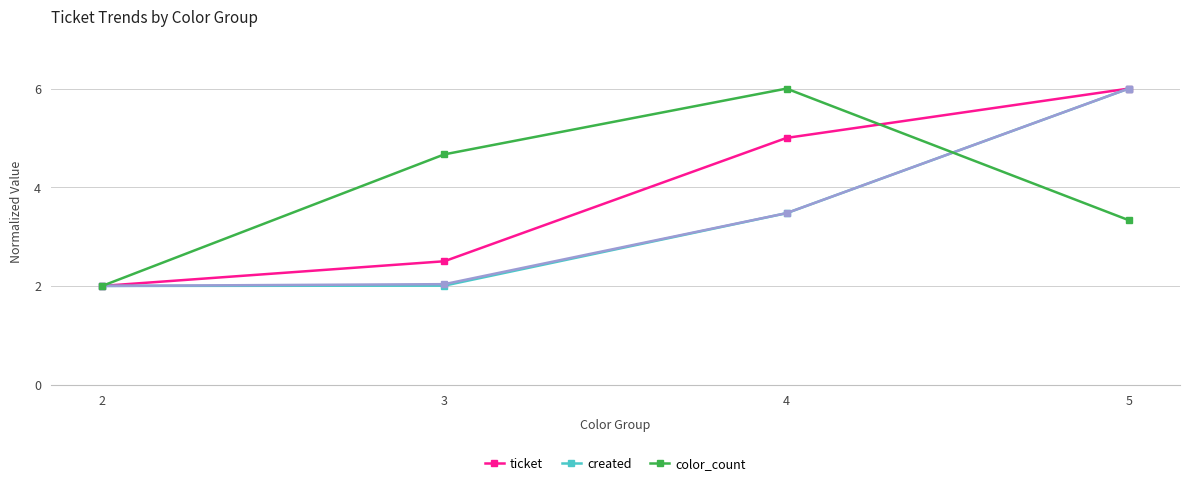

Does the chart display data point markers on the line(s)?

Yes